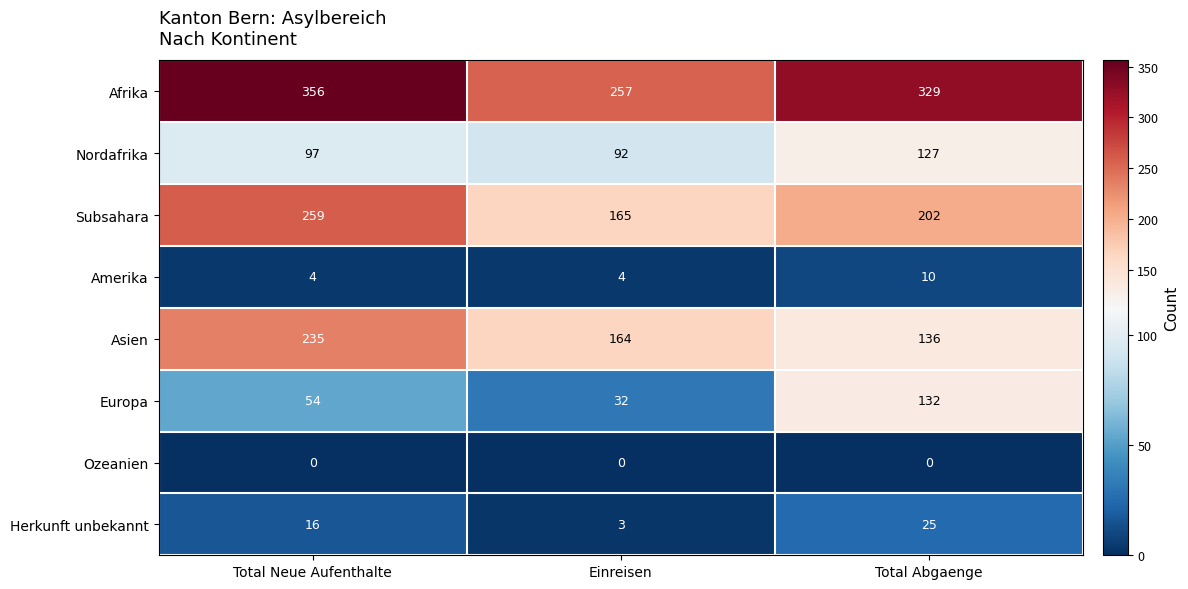

What is the highest value of the Amerika series?

10